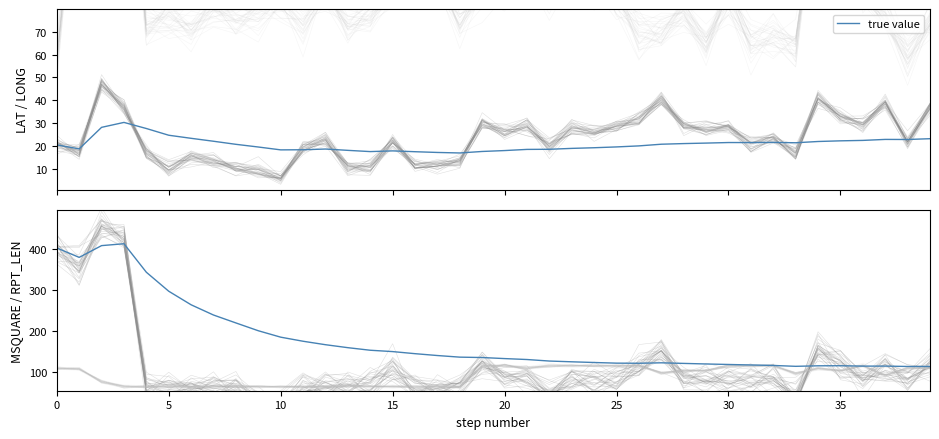

How many points are lower than both their immediate neighbors (excluding endpoints)?

5